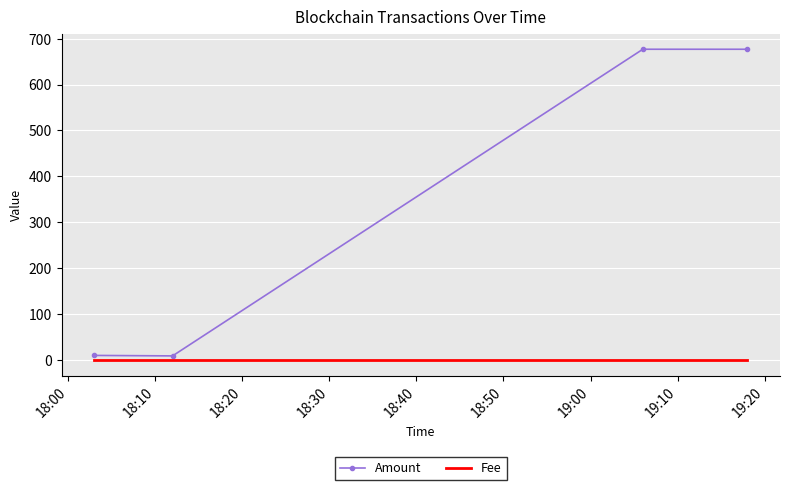

What is the difference between the maximum and second lowest values in the Amount series?

667.0